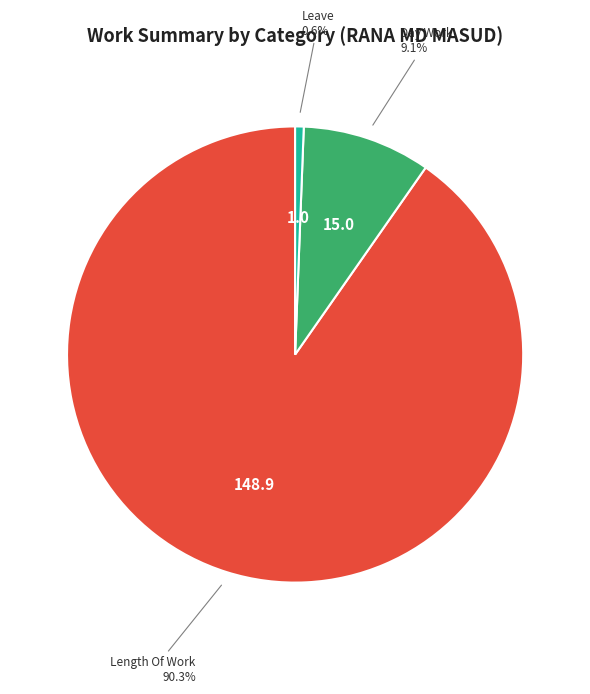

Rank the categories by value from lowest to highest.

Leave, Day Work, Length Of Work